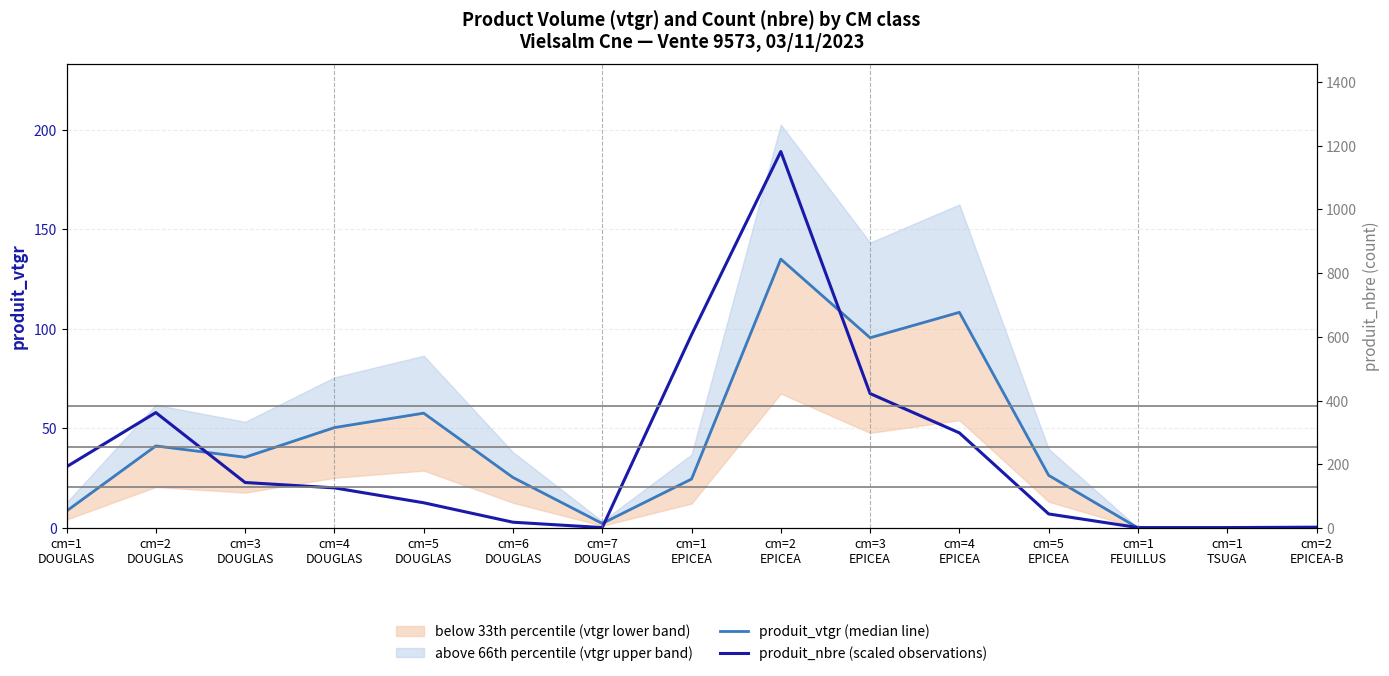

Rank the series by their average value, from lowest to highest.

produit_nbre (scaled observations), produit_vtgr (median line)